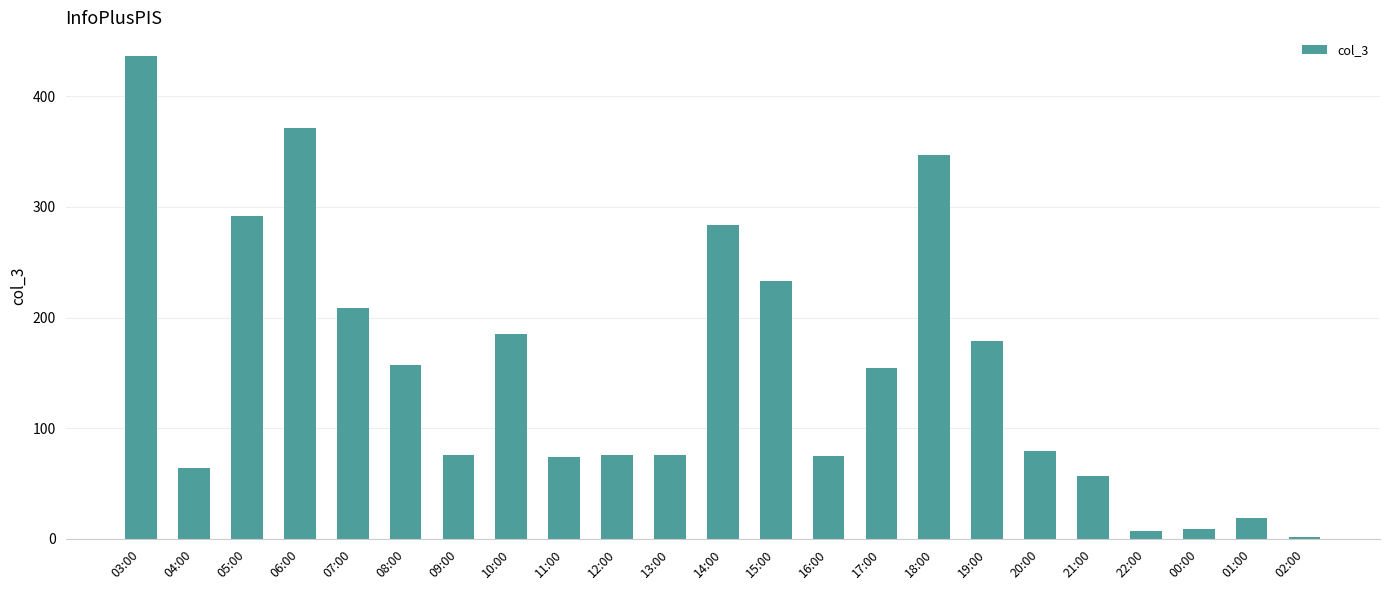

What is the change in value from 04:00 to 14:00?

+220